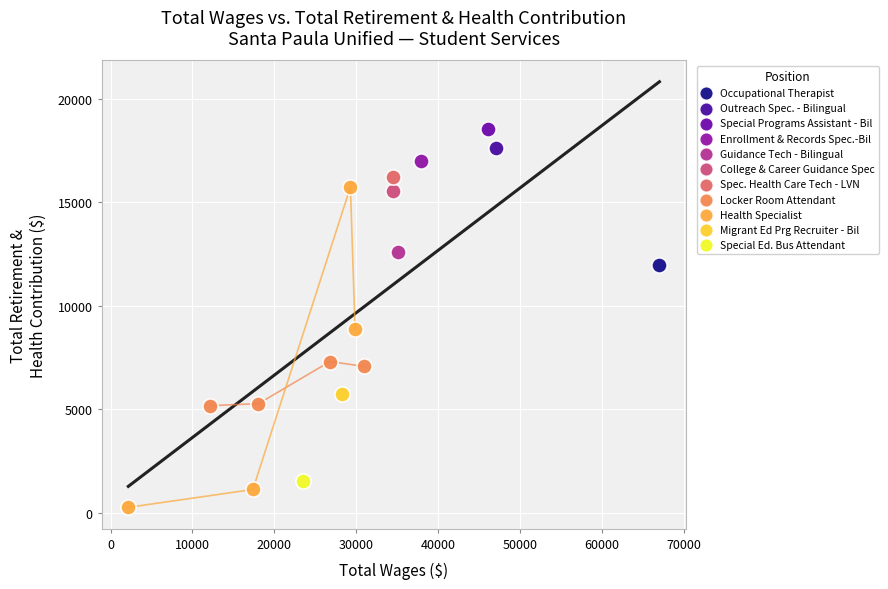

Which series reaches the minimum Y coordinate?

Health Specialist